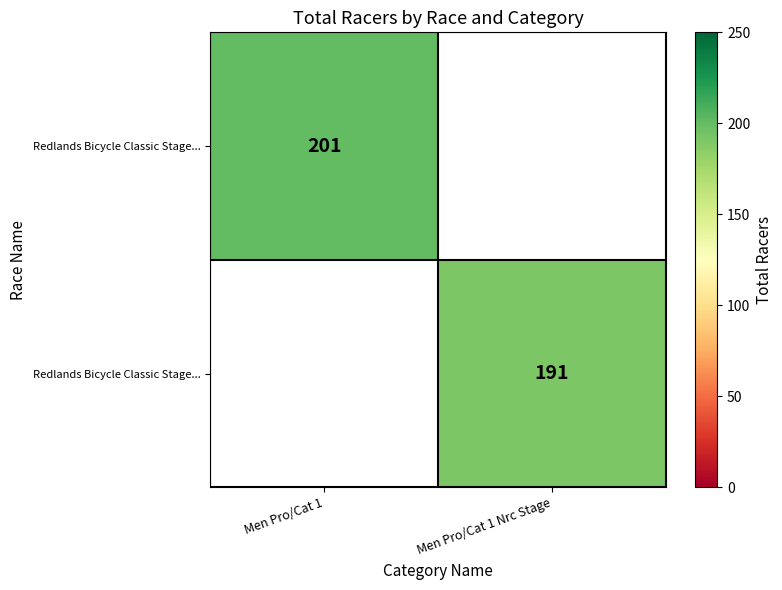

At how many categories does at least one series exceed 199?

1